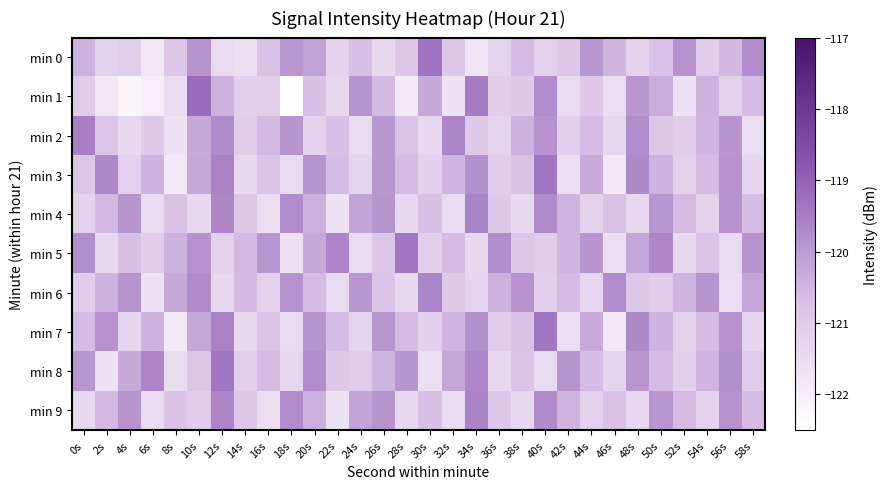

What is the greatest value displayed?

-119.1